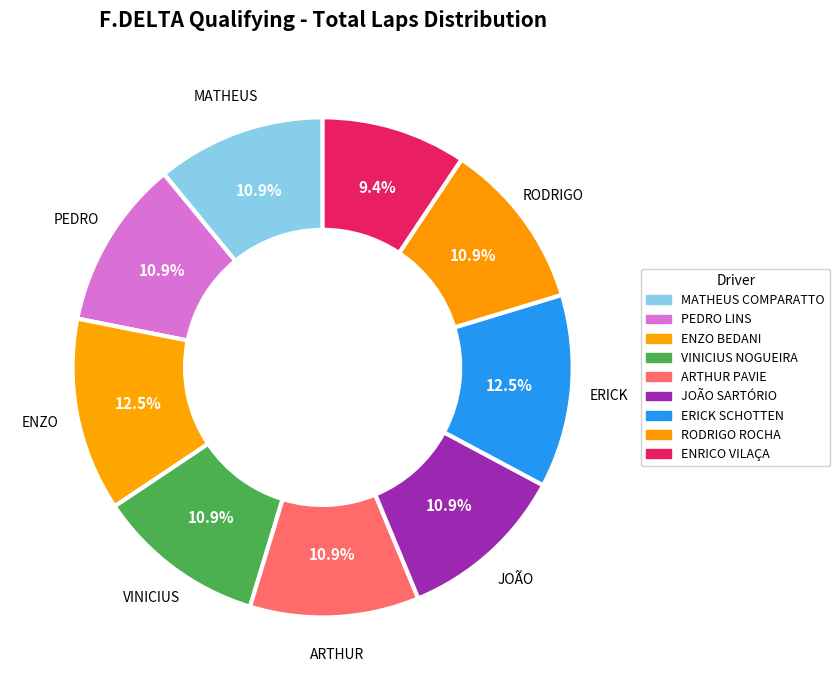

Does ENRICO VILAÇA represent more than half of the total?

No